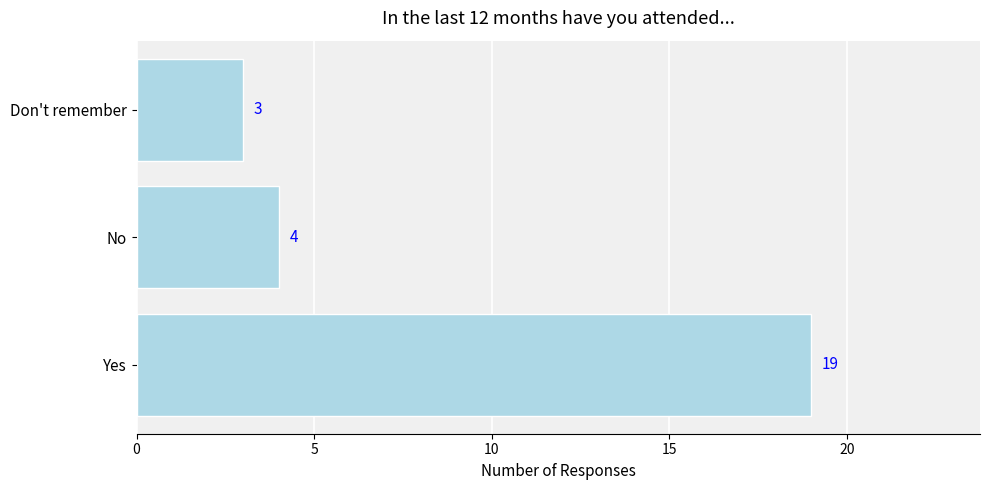

The chart shows a value of 7 at No. True or false?

False